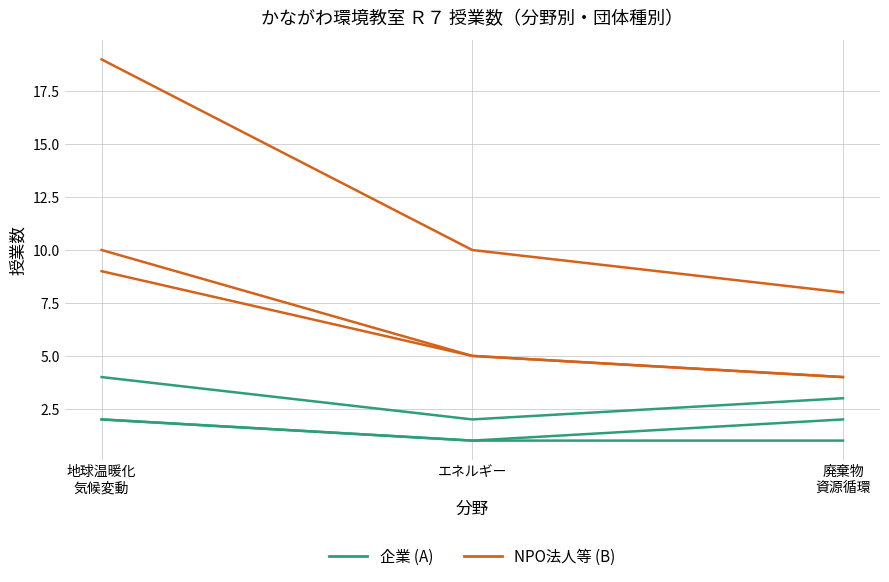

Does the chart have visible grid lines?

Yes